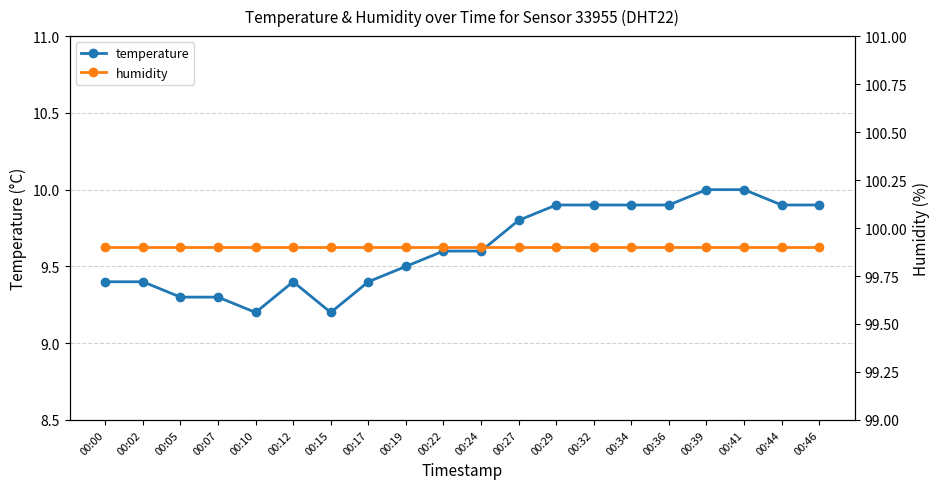

True or false: humidity and temperature intersect in this chart.

False